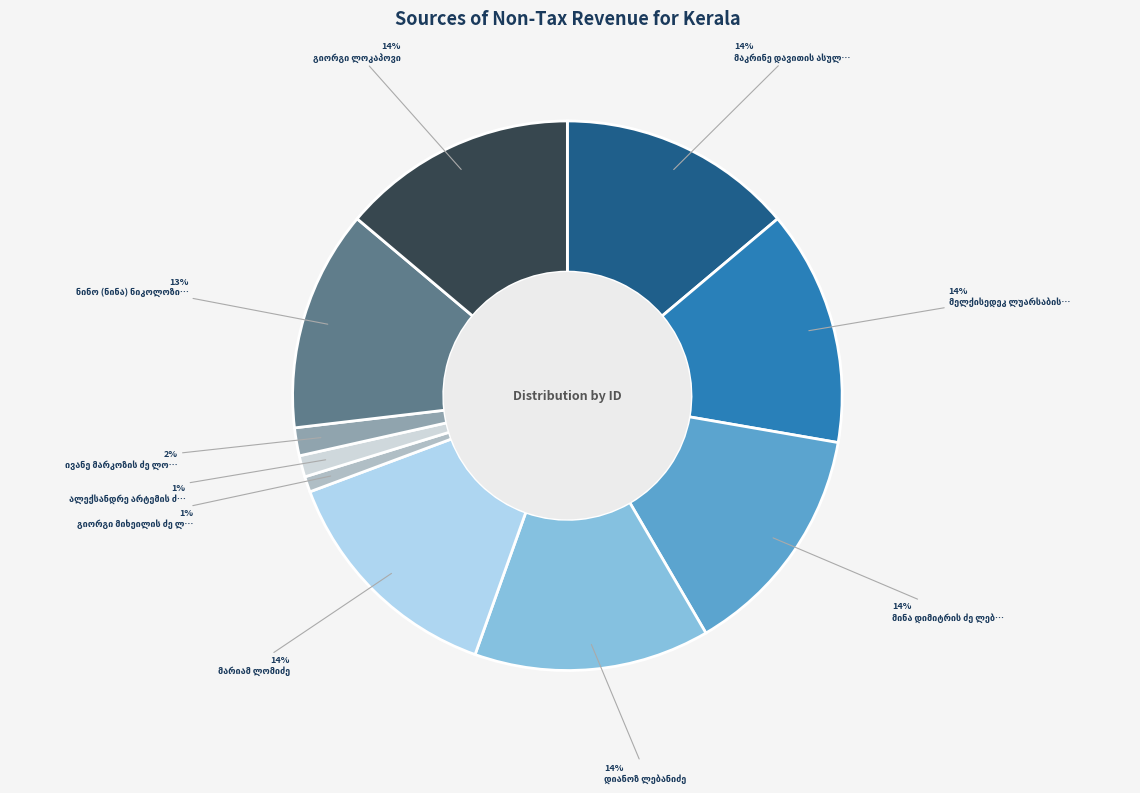

How many segments does this pie chart have?

10